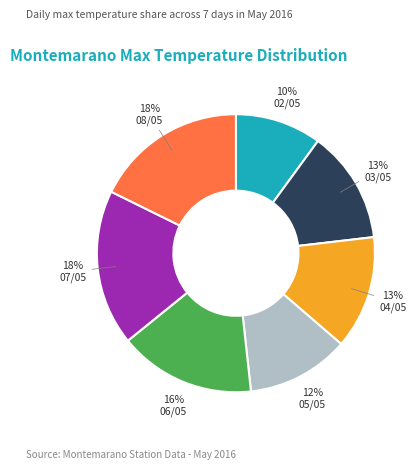

To the nearest percent, what is the average slice percentage?

14%